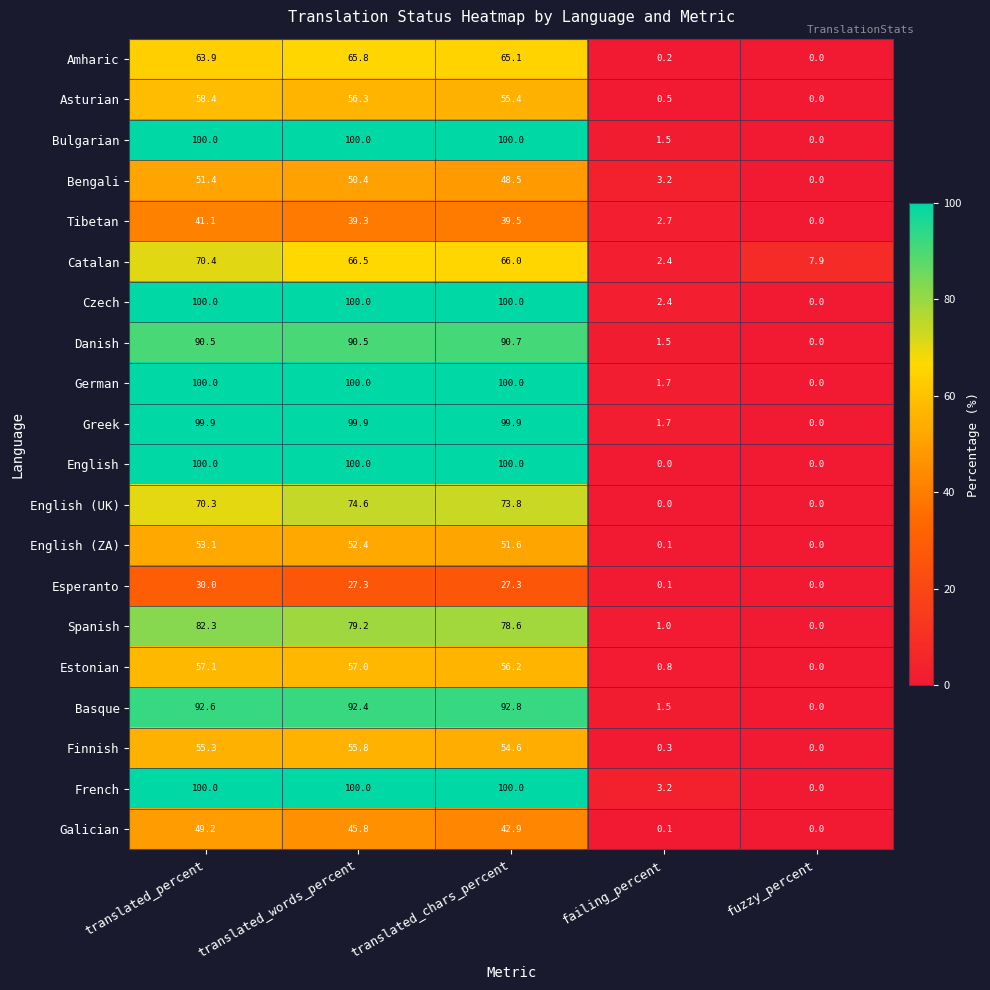

Between translated_percent and translated_chars_percent, which series saw the biggest shift?

Galician